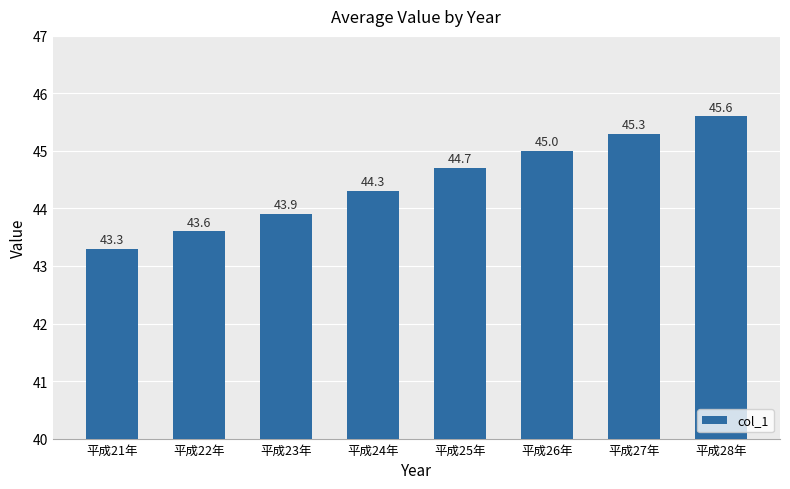

What is the label of the 2nd bar from the right?

平成27年